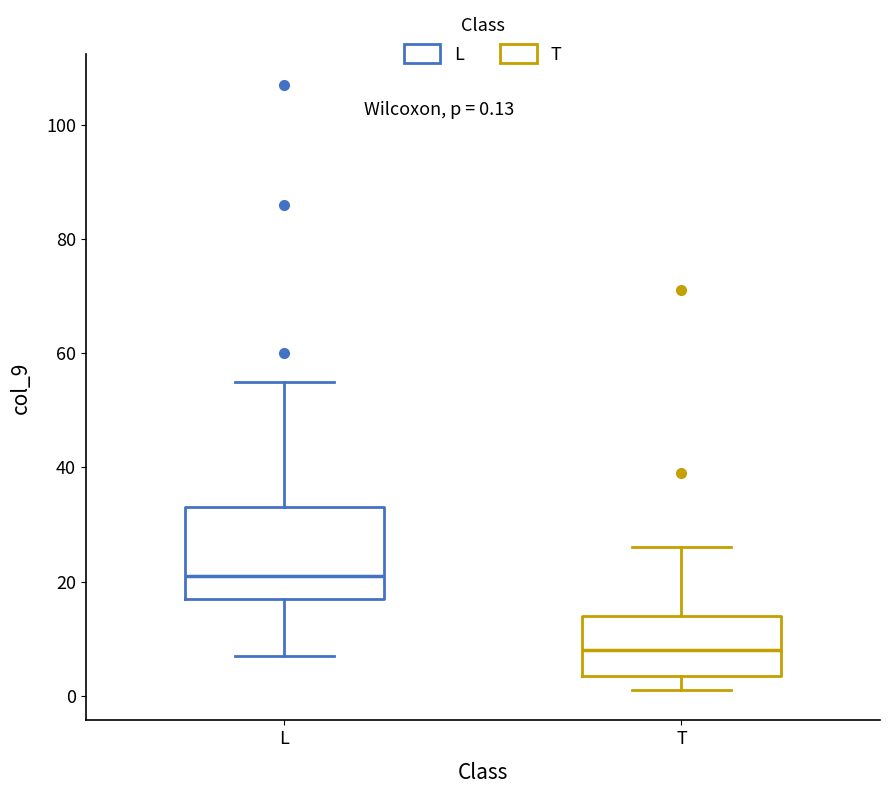

Comparing the boxes themselves (not the whiskers), which one is the tallest?

L